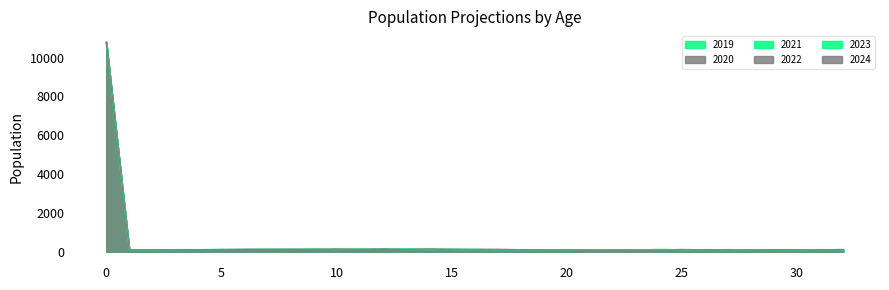

Which series has the largest range (max minus min)?

2024